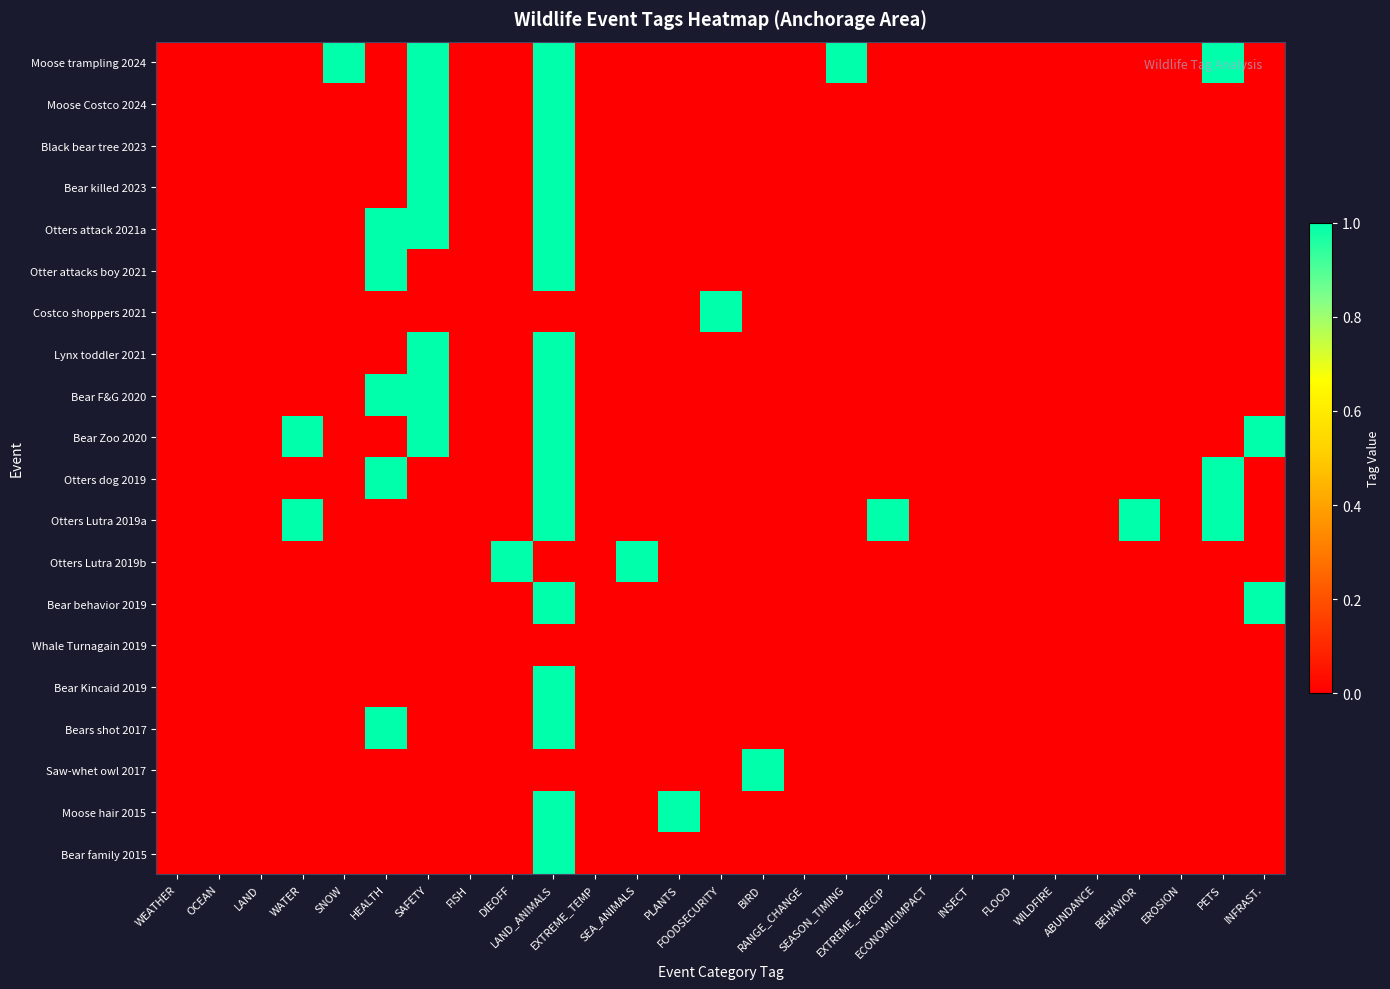

Which category has the lowest value across all series?

WEATHER